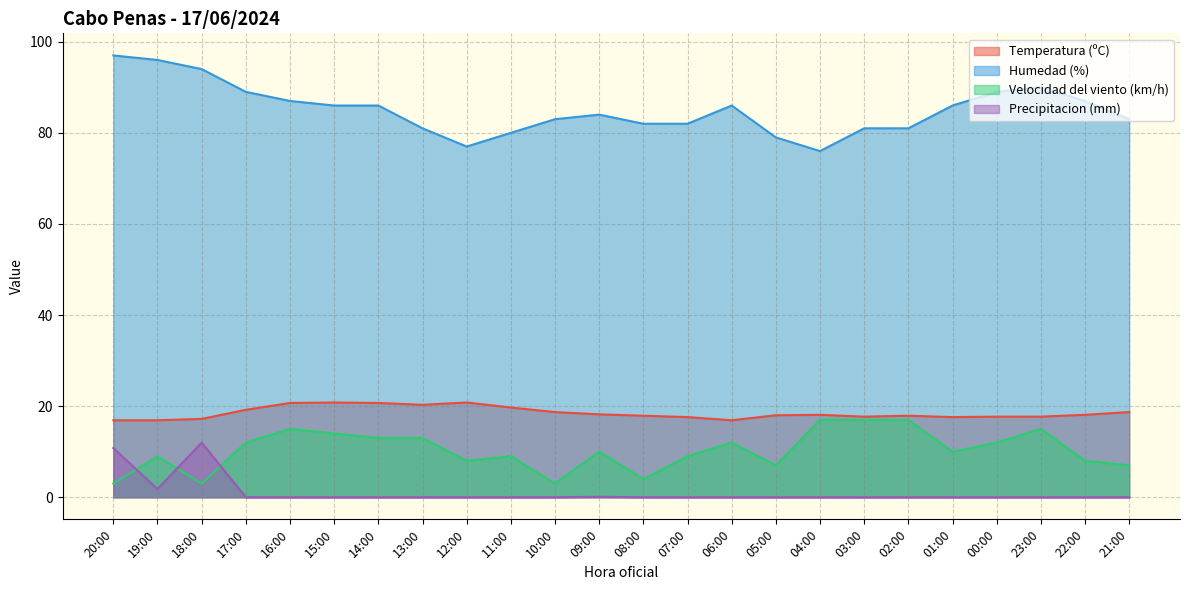

Count the number of categories in the chart.

24